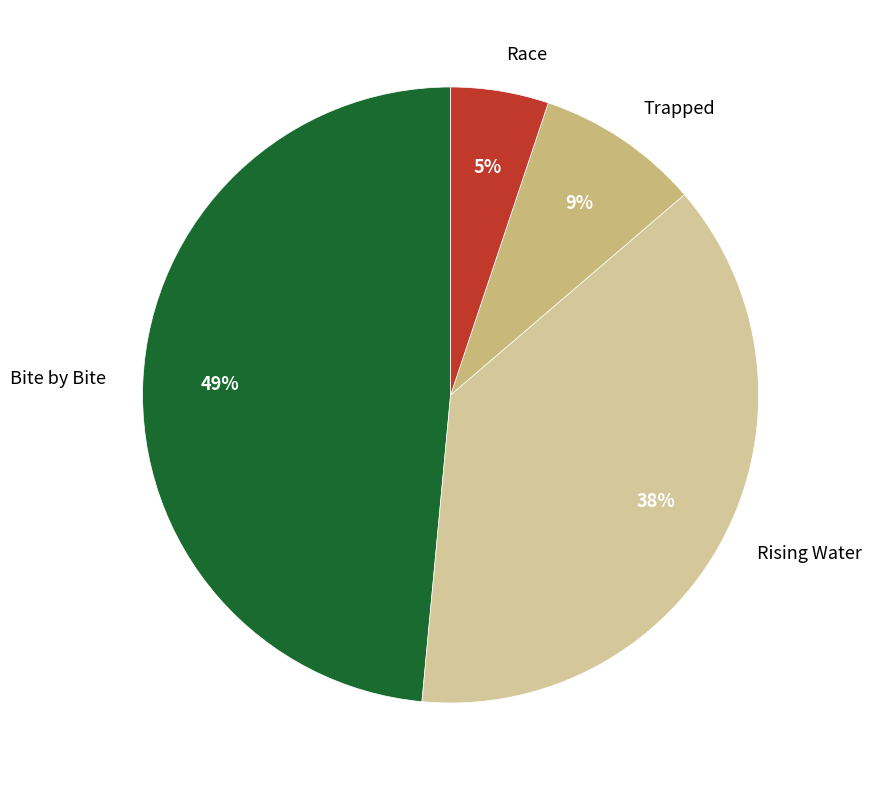

Is the sum of Trapped and Rising Water greater than half?

No